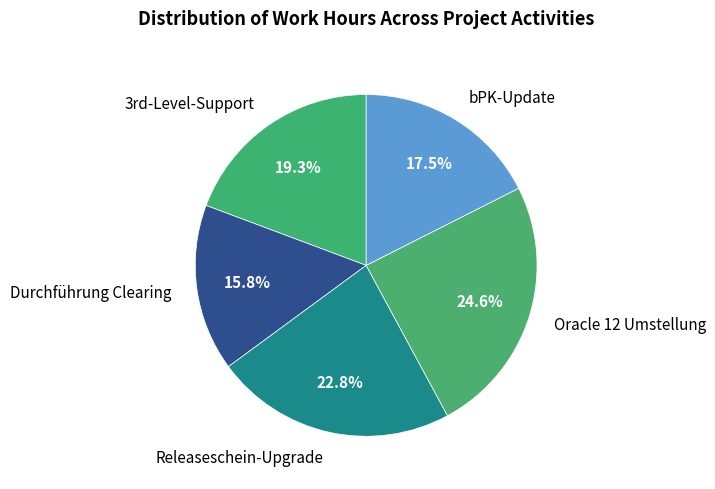

True or false: Oracle 12 Umstellung accounts for 13% of the total.

False